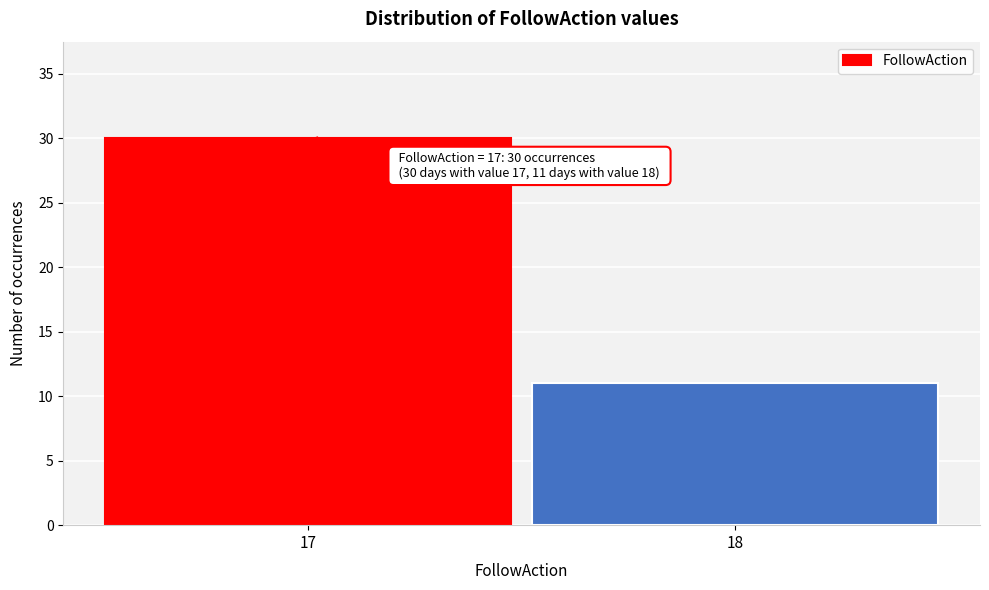

Reading left to right, extract all data points from this chart.

17=30	18=11